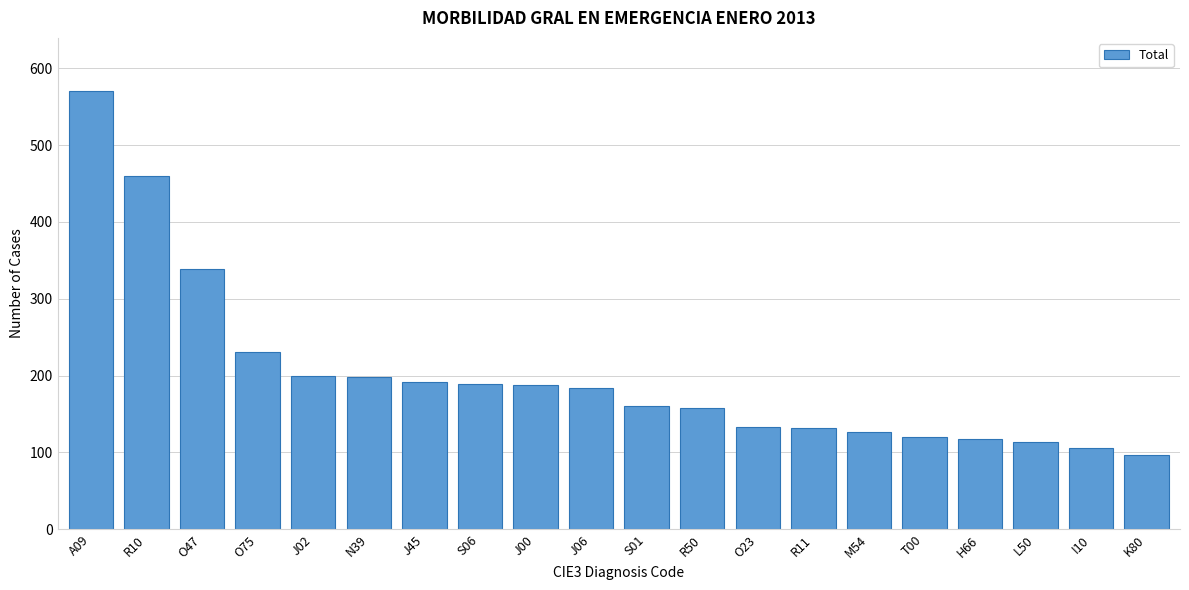

Which label corresponds to the largest value in the chart?

A09